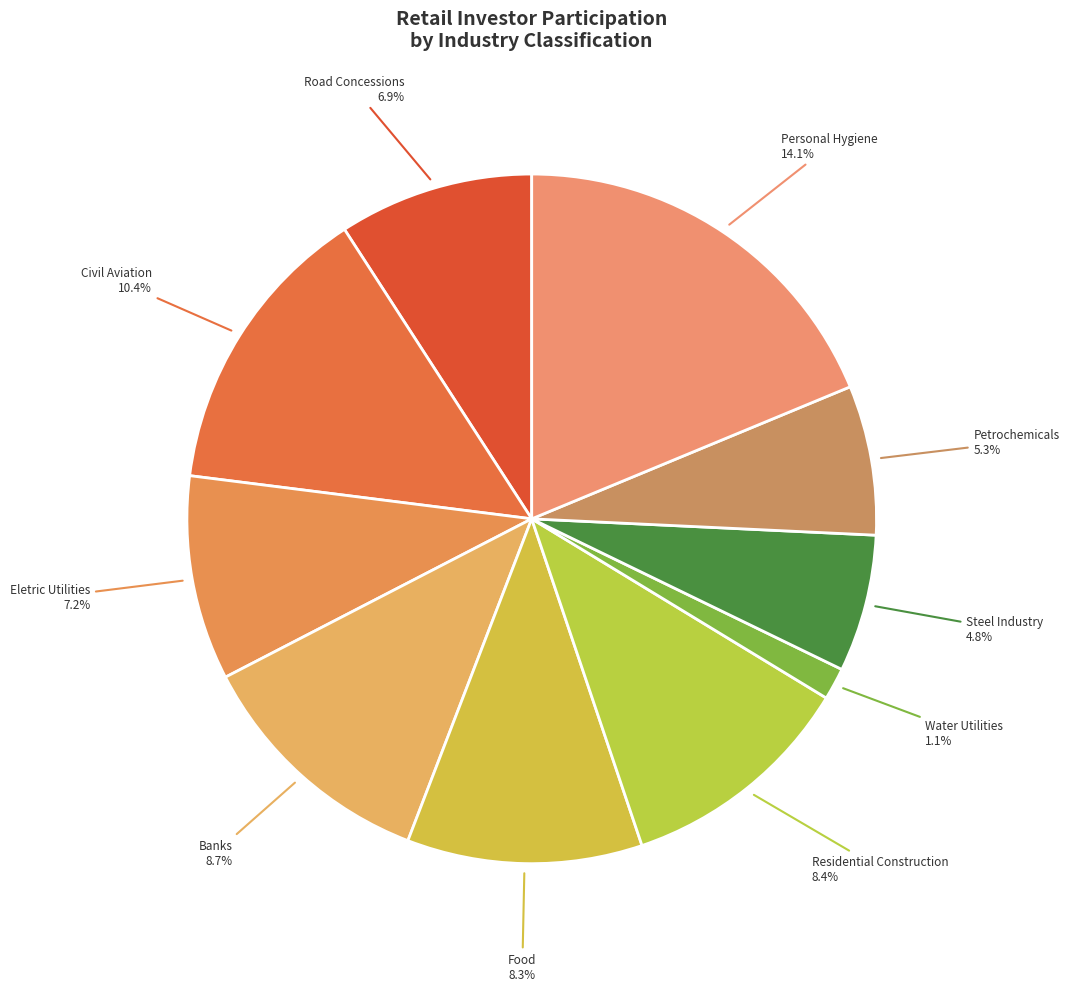

Do Banks and Civil Aviation together represent more than half of the pie?

No